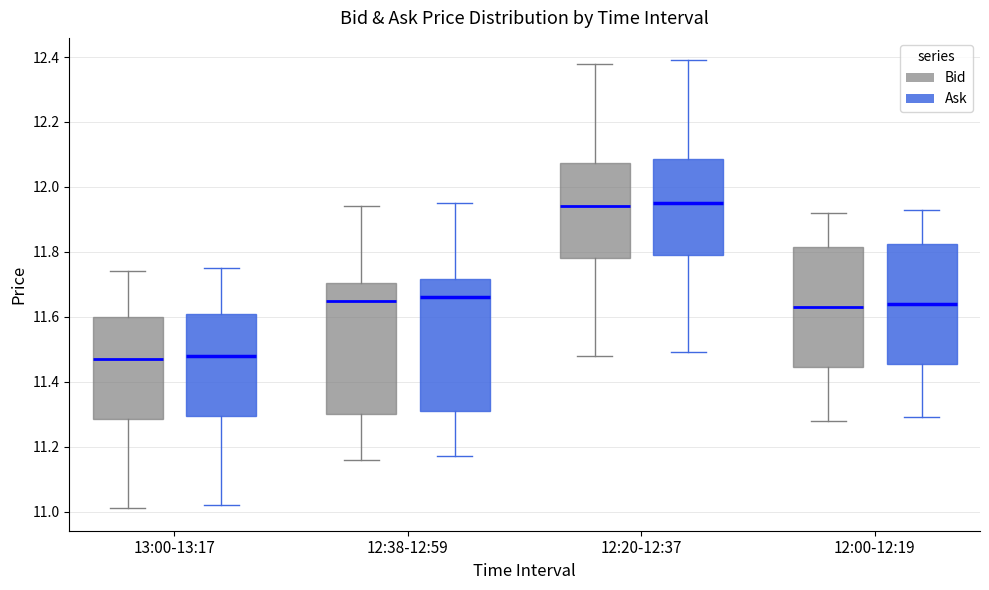

Where does the median line of the box for 12:38-12:59 (Bid) sit on the y-axis? The values are not printed on the chart, so give them approximately, as read against the axis.

11.66